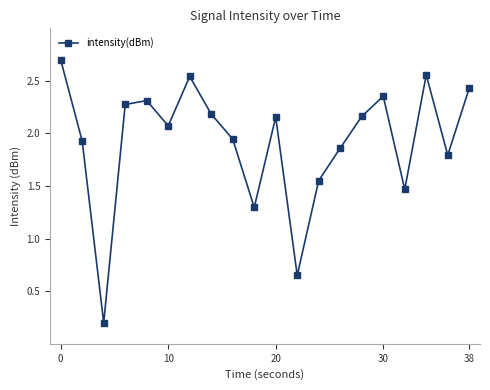

True or false: there are more than 2 points higher than both neighbors.

True